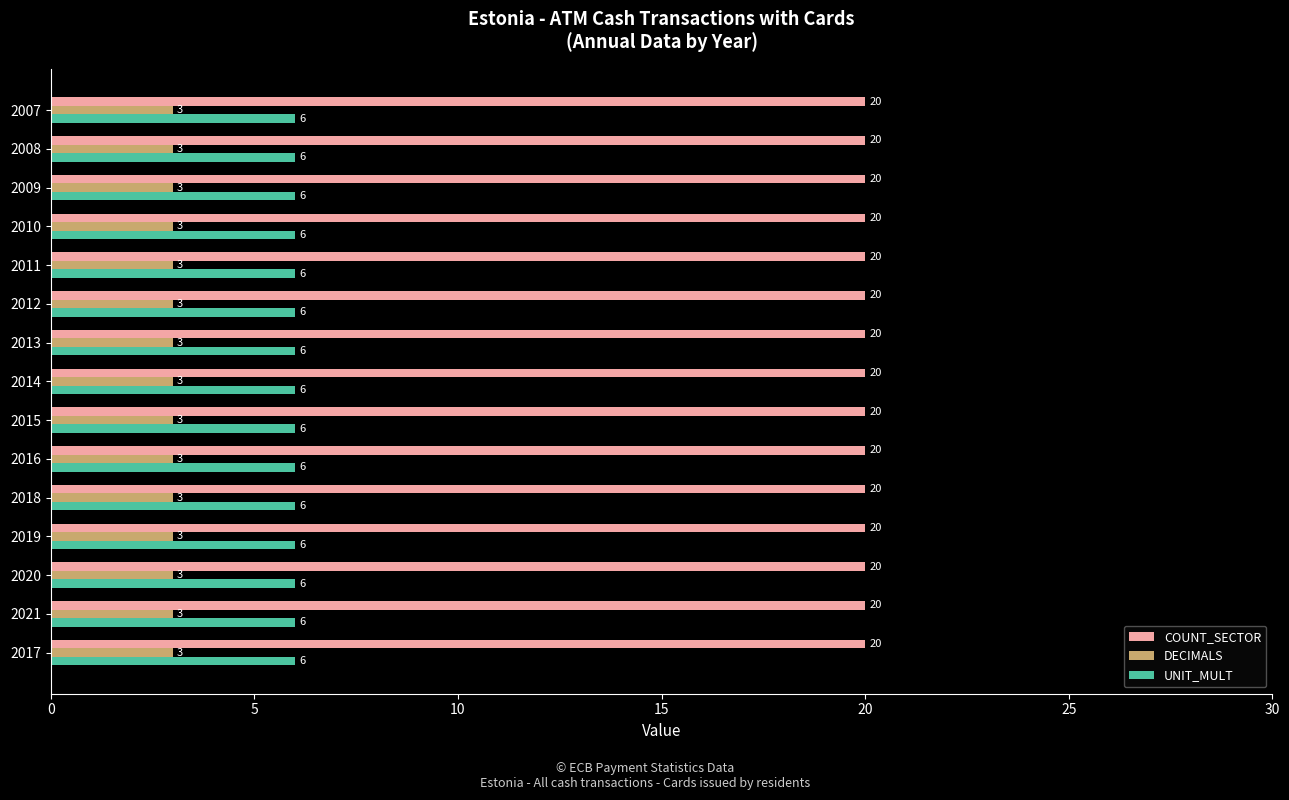

Rank the series by their average value, from lowest to highest.

DECIMALS, UNIT_MULT, COUNT_SECTOR